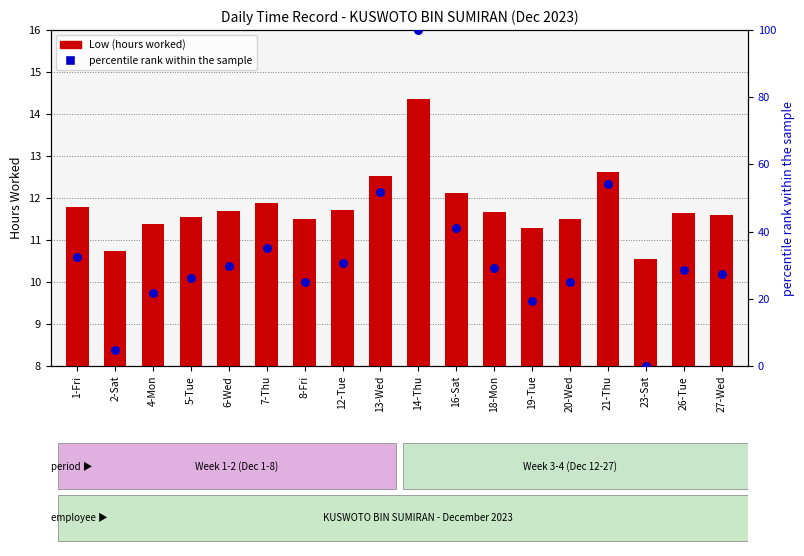

Which series reaches the minimum Y coordinate?

percentile rank within the sample